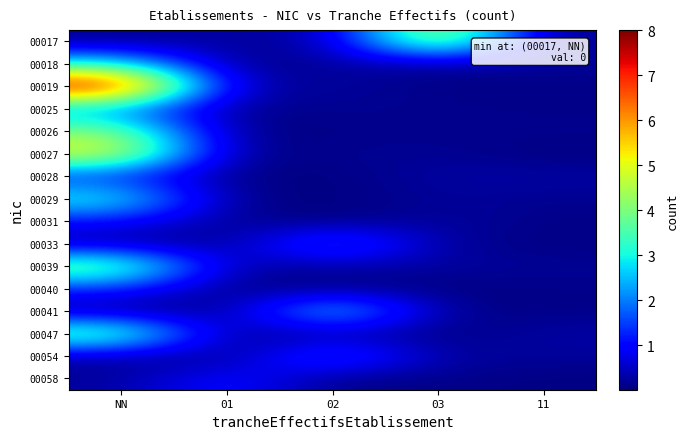

Reading left to right, what are all the values shown in this chart?

00017: NN=0.1	01=0.3	02=0.2	03=5.2	11=0.0
00018: NN=3.0	01=0.0	02=0.3	03=0.2	11=0.2
00019: NN=8.0	01=0.3	02=0.2	03=0.1	11=0.1
00025: NN=2.1	01=0.1	02=0.2	03=0.1	11=0.1
00026: NN=4.2	01=0.0	02=0.1	03=0.1	11=0.1
00027: NN=5.2	01=0.1	02=0.2	03=0.2	11=0.0
00028: NN=1.2	01=0.1	02=0.0	03=0.3	11=0.3
00029: NN=3.2	01=0.1	02=0.0	03=0.2	11=0.1
00031: NN=1.0	01=0.1	02=0.0	03=0.3	11=0.1
00033: NN=0.2	01=0.1	02=2.2	03=0.2	11=0.1
00039: NN=4.3	01=0.2	02=0.3	03=0.3	11=0.2
00040: NN=1.3	01=0.0	02=0.1	03=0.0	11=0.1
00041: NN=0.1	01=0.1	02=3.2	03=0.1	11=0.1
00047: NN=4.2	01=0.0	02=0.2	03=0.0	11=0.3
00054: NN=0.2	01=0.1	02=2.0	03=0.2	11=0.2
00058: NN=0.2	01=1.2	02=0.0	03=0.1	11=0.0